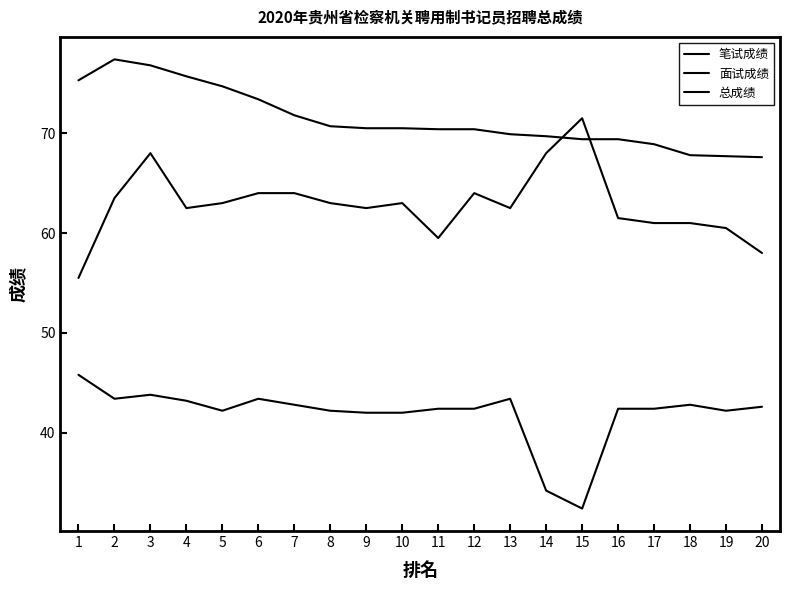

Reading left to right, list all the values displayed in this chart.

笔试成绩: 1=55.5	2=63.5	3=68.0	4=62.5	5=63.0	6=64.0	7=64.0	8=63.0	9=62.5	10=63.0	11=59.5	12=64.0	13=62.5	14=68.0	15=71.5	16=61.5	17=61.0	18=61.0	19=60.5	20=58.0
面试成绩: 1=45.8	2=43.4	3=43.8	4=43.2	5=42.2	6=43.4	7=42.8	8=42.2	9=42.0	10=42.0	11=42.4	12=42.4	13=43.4	14=34.2	15=32.4	16=42.4	17=42.4	18=42.8	19=42.2	20=42.6
总成绩: 1=75.3	2=77.4	3=76.8	4=75.7	5=74.7	6=73.4	7=71.8	8=70.7	9=70.5	10=70.5	11=70.4	12=70.4	13=69.9	14=69.7	15=69.4	16=69.4	17=68.9	18=67.8	19=67.7	20=67.6